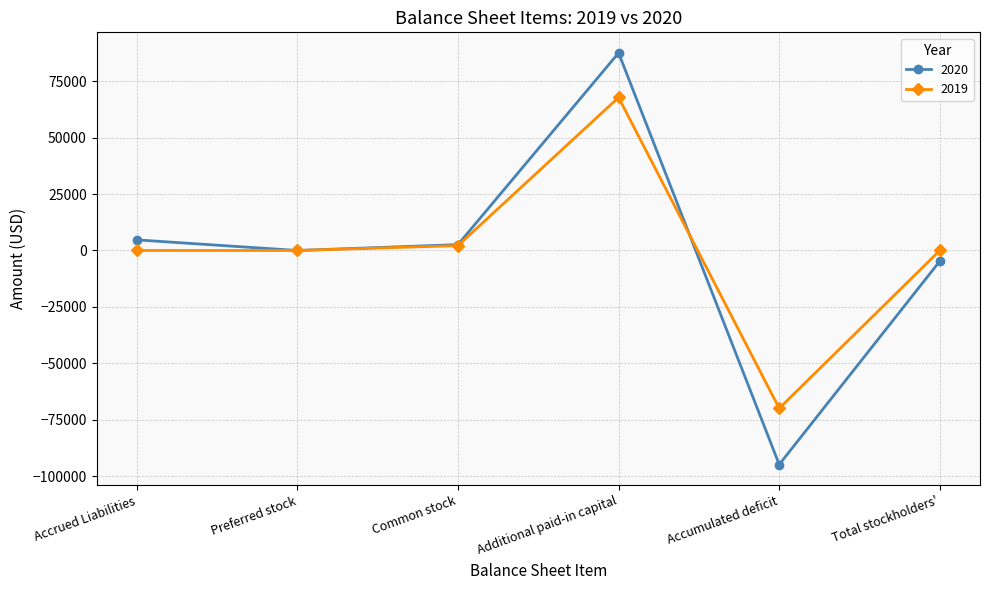

What is the smallest value displayed?

-94776